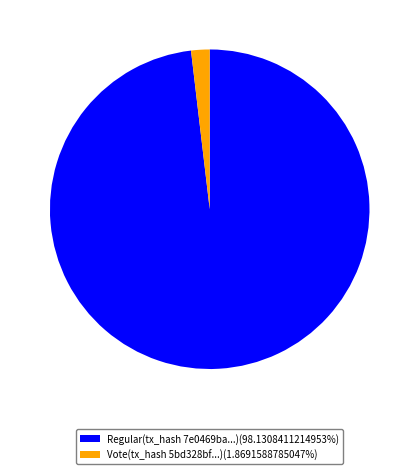

How many slices are in this pie chart?

2